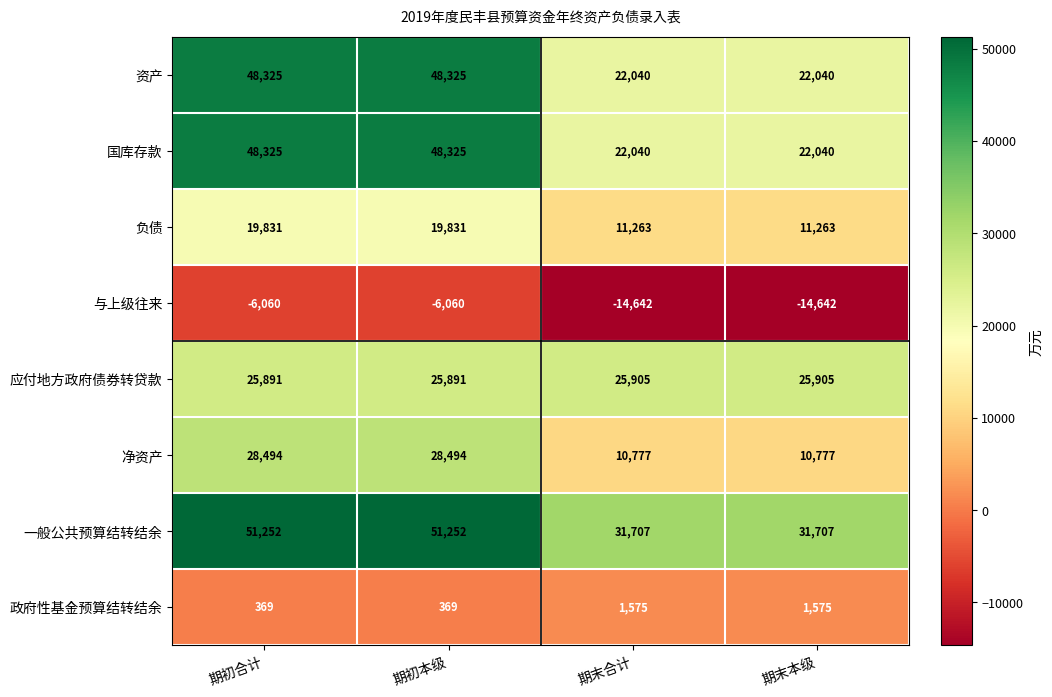

What is the spread (max minus min) of values at 期末本级?

46349